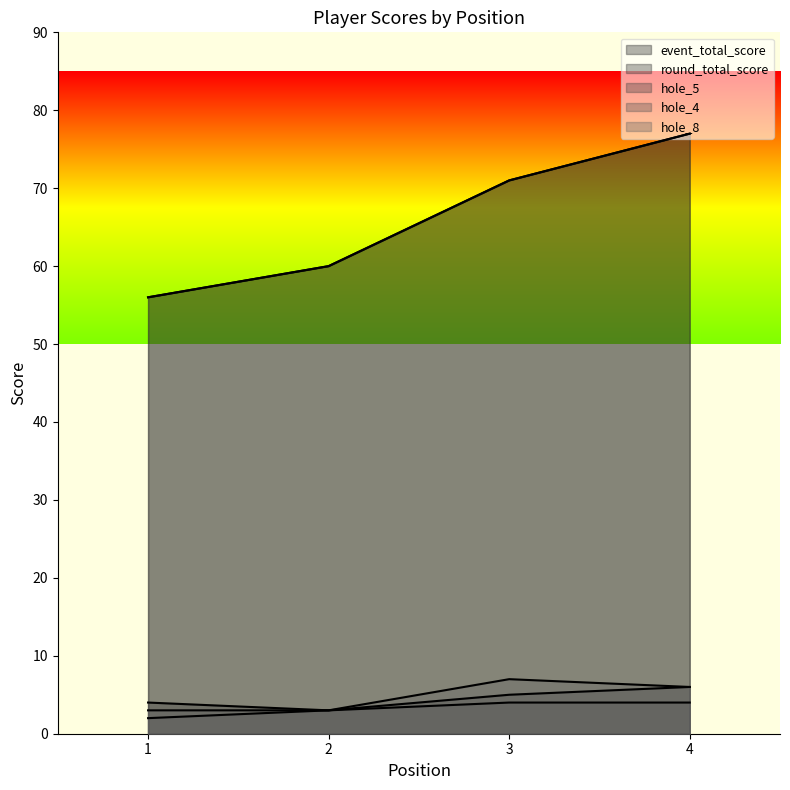

Does the chart display data point markers on the line(s)?

No